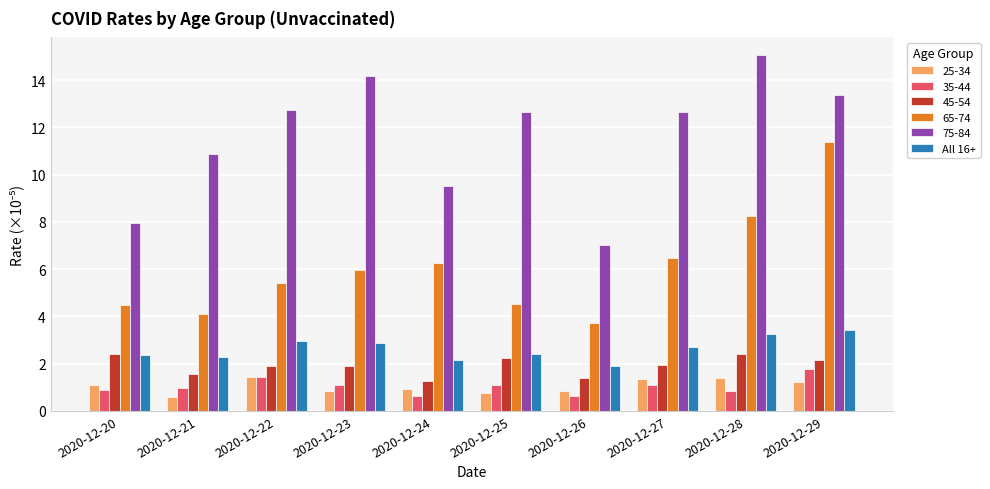

Count the number of data series in this chart.

6